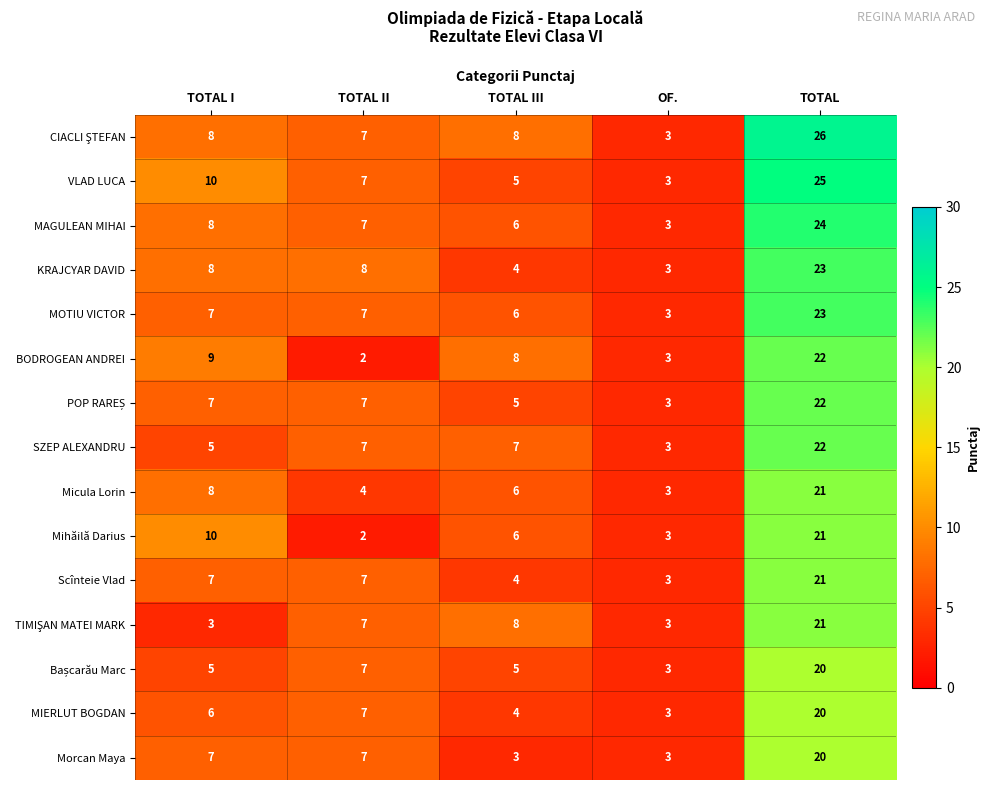

Is it true that KRAJCYAR DAVID equals 38 at TOTAL?

False